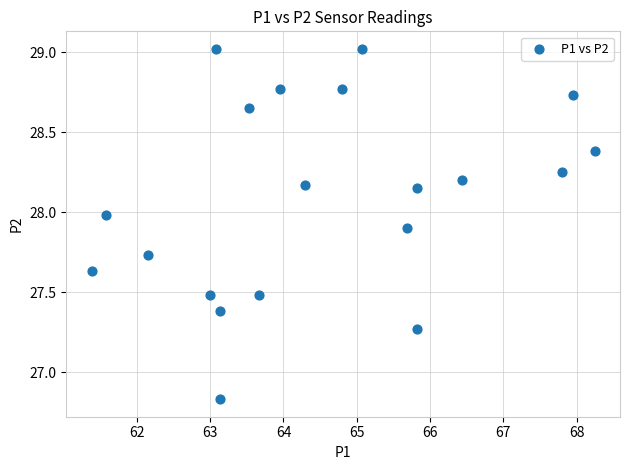

What is the range of X values (max minus min)?

6.9